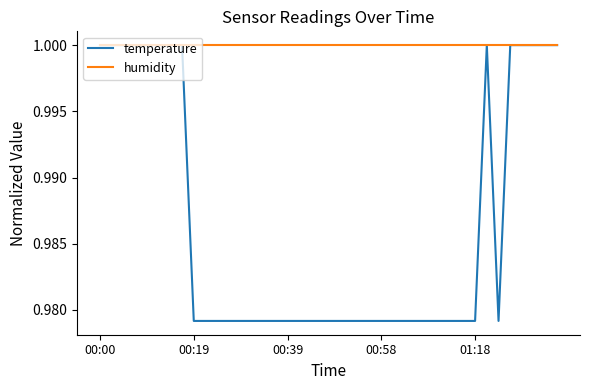

Which series has the widest spread of values?

temperature